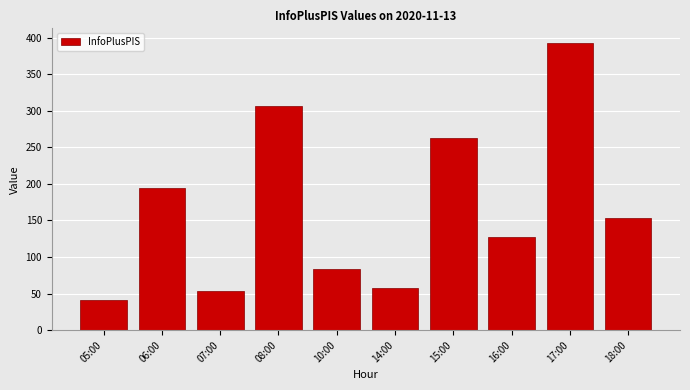

The value at 05:00 is 41. True or false?

True